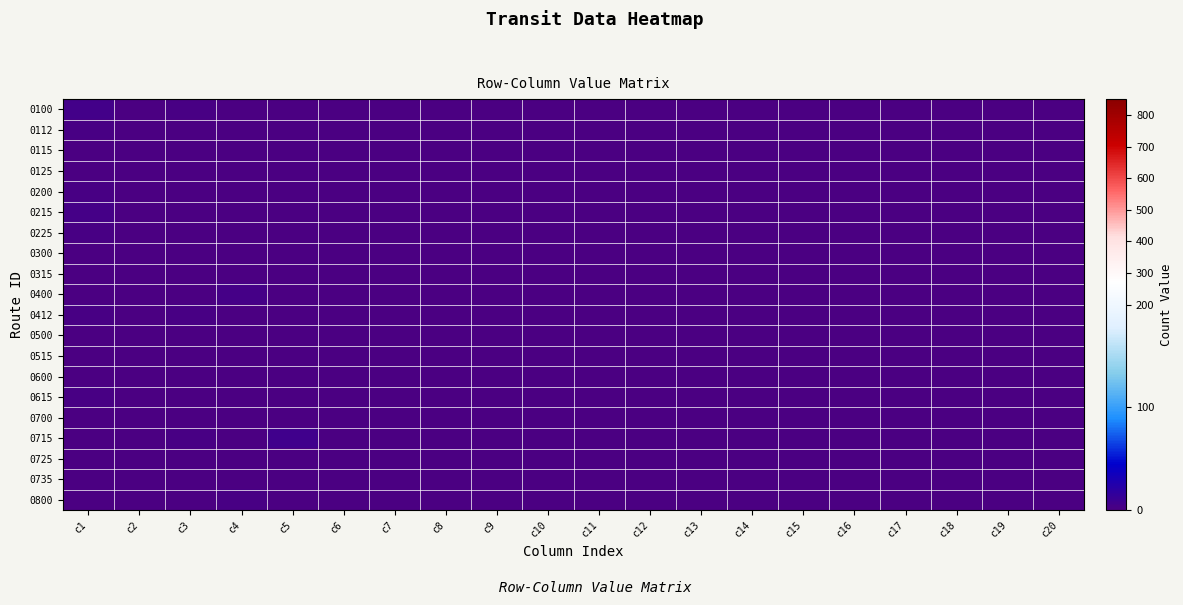

At which category does the chart reach its peak across all series?

c5